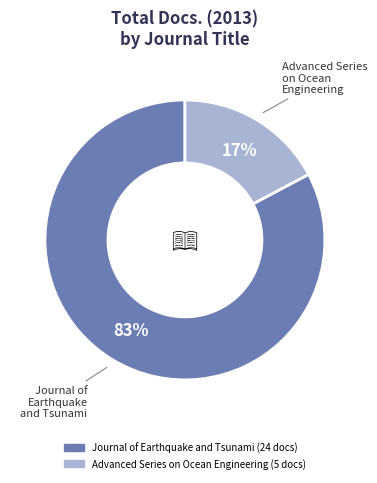

What is the largest slice in the pie chart?

Journal of Earthquake and Tsunami